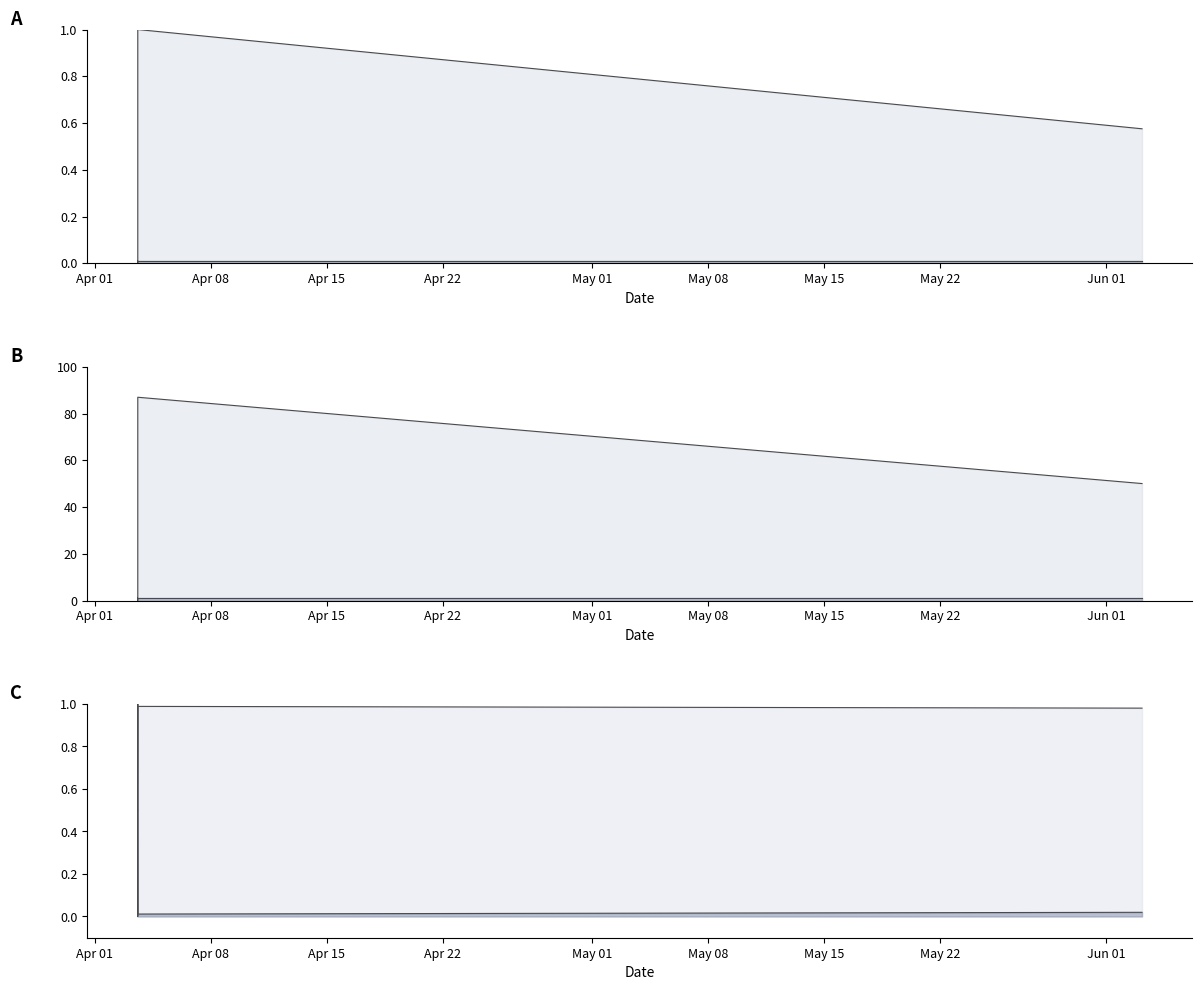

Is it true that the value at 2018-06-03 04:06:04 is 77.9?

False